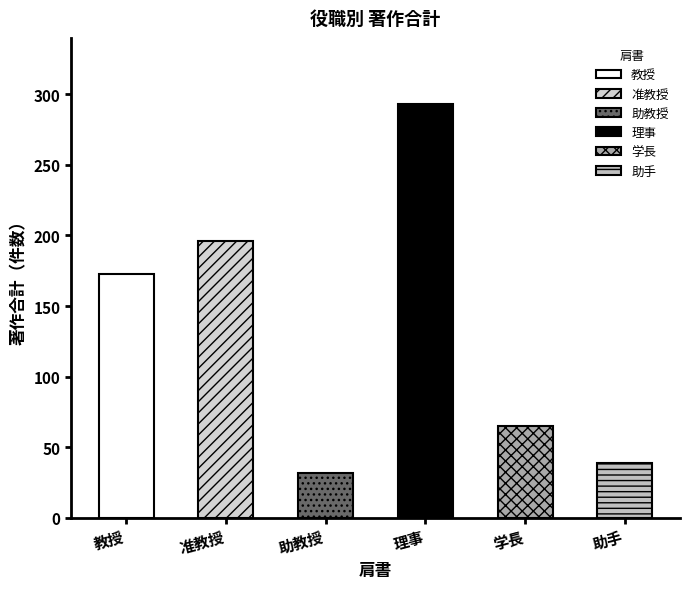

The chart shows a value of 39 at 助手. True or false?

True